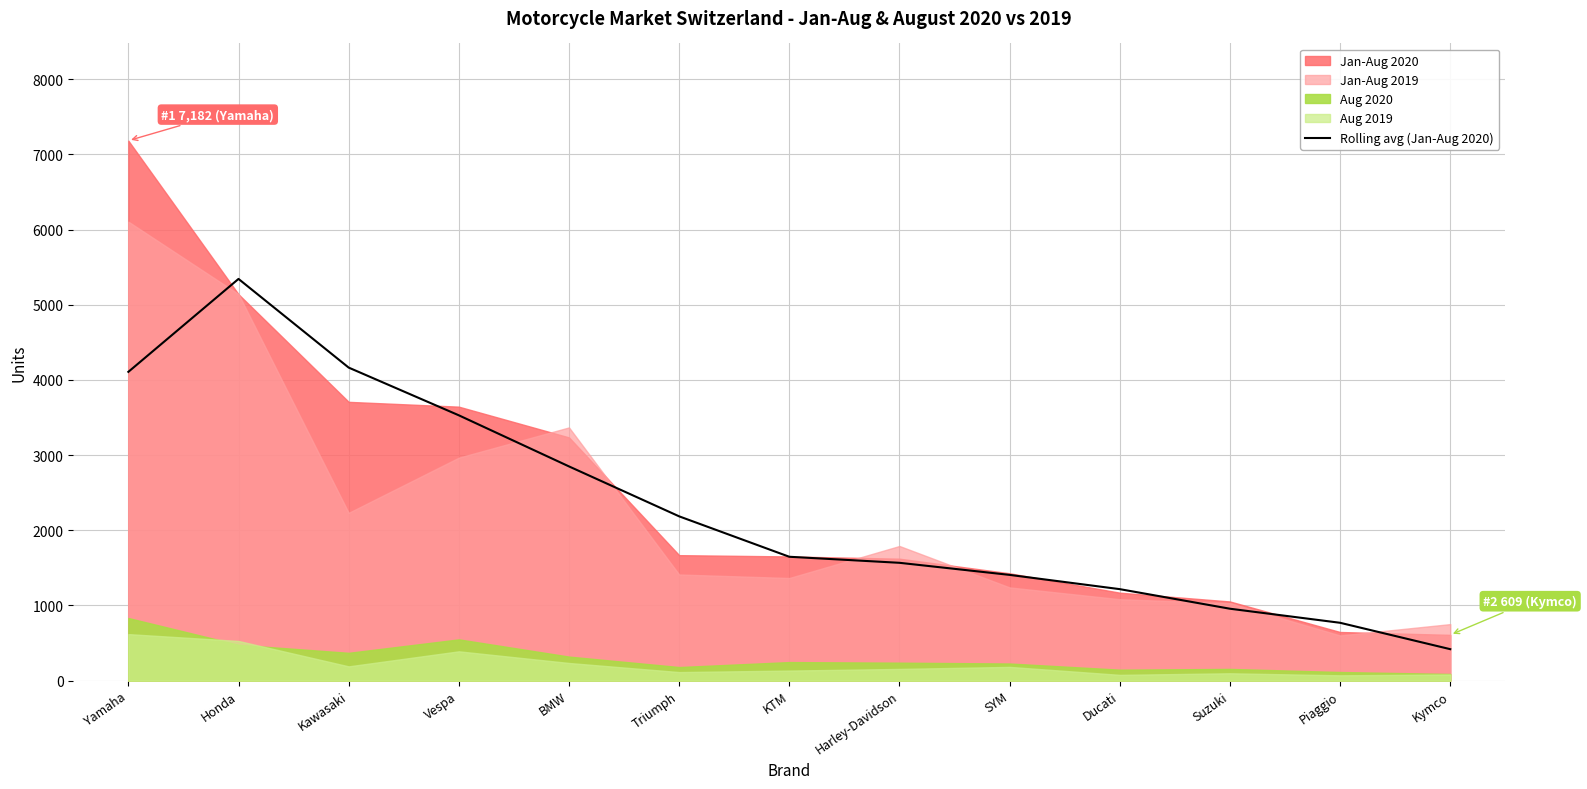

Which label corresponds to the smallest value in the chart?

Kymco